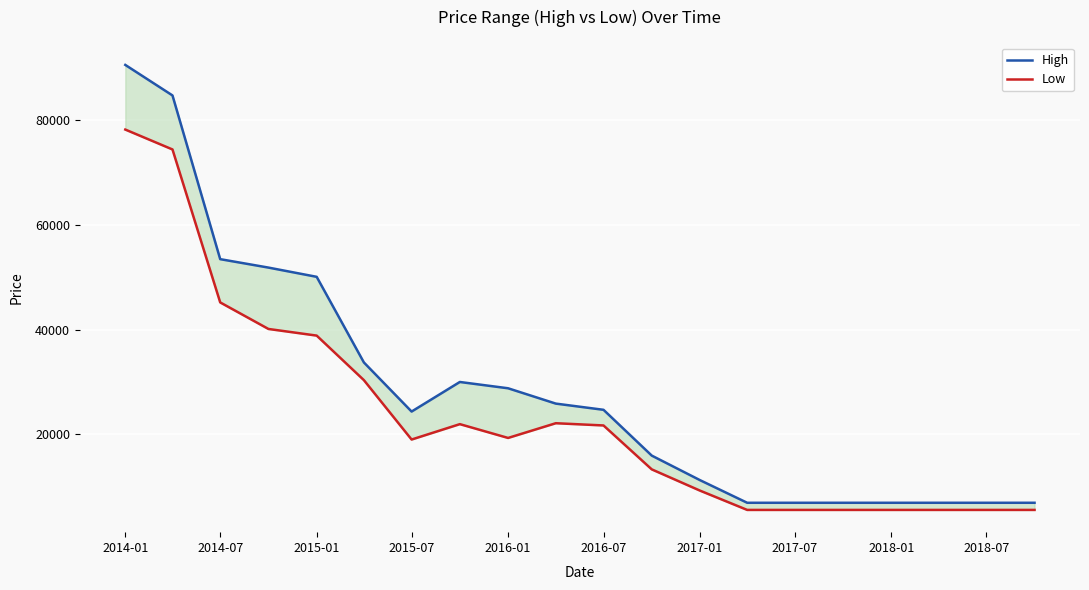

True or false: Low and High intersect in this chart.

False